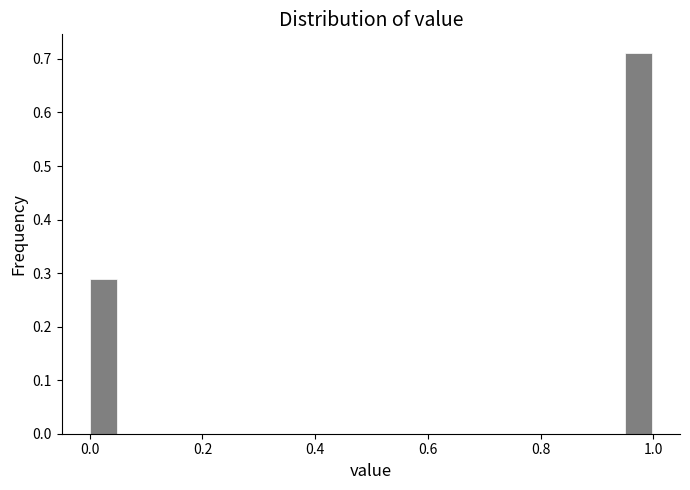

Around what value on the x-axis is the tallest bar? Give the approximate position of its centre, as read against the axis.

0.98